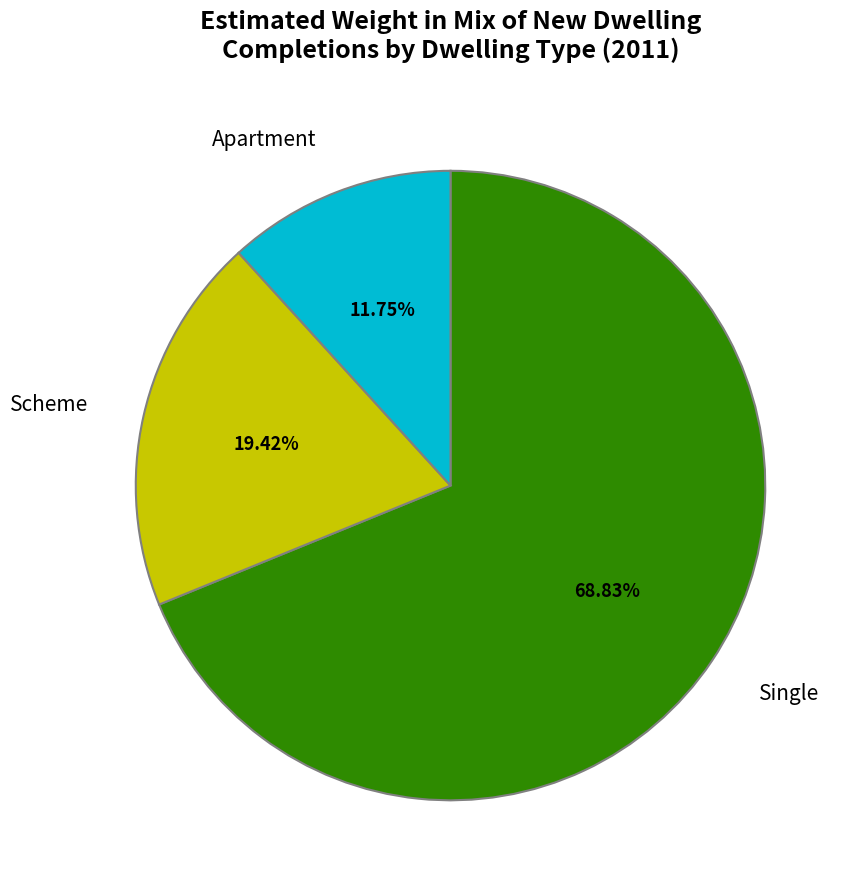

Which slice is the smallest?

Apartment